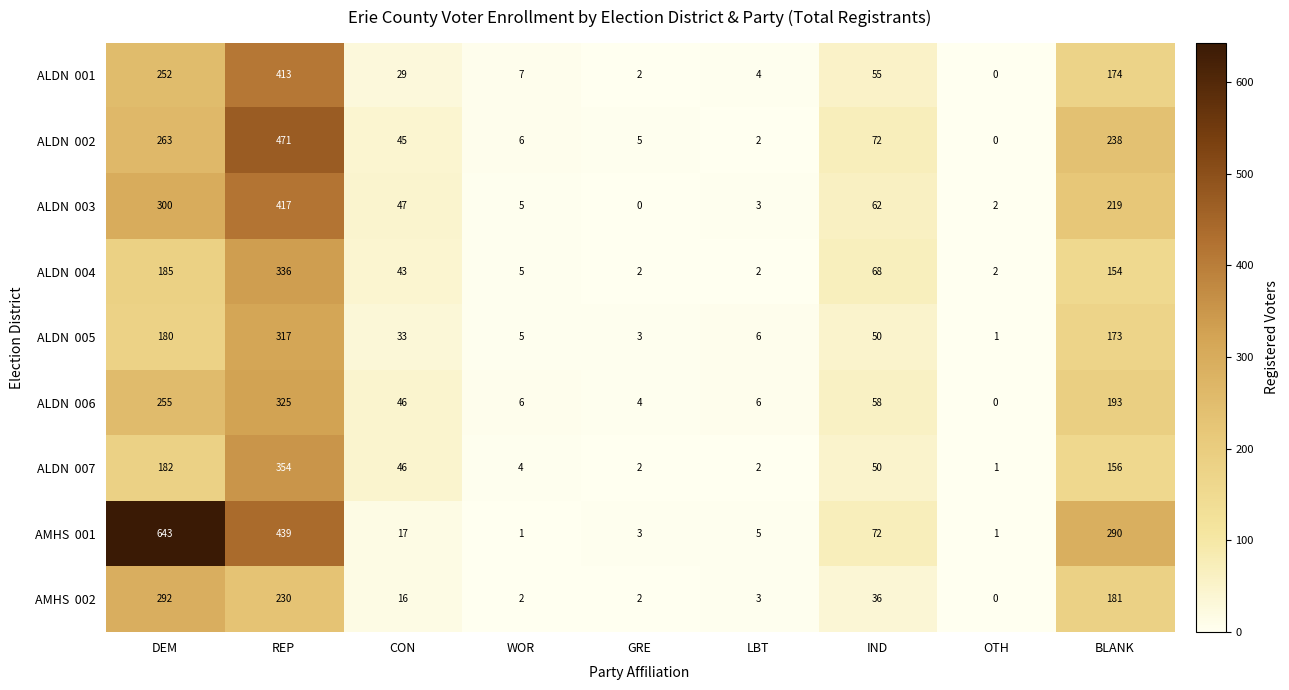

At how many categories does at least one series exceed 181?

3